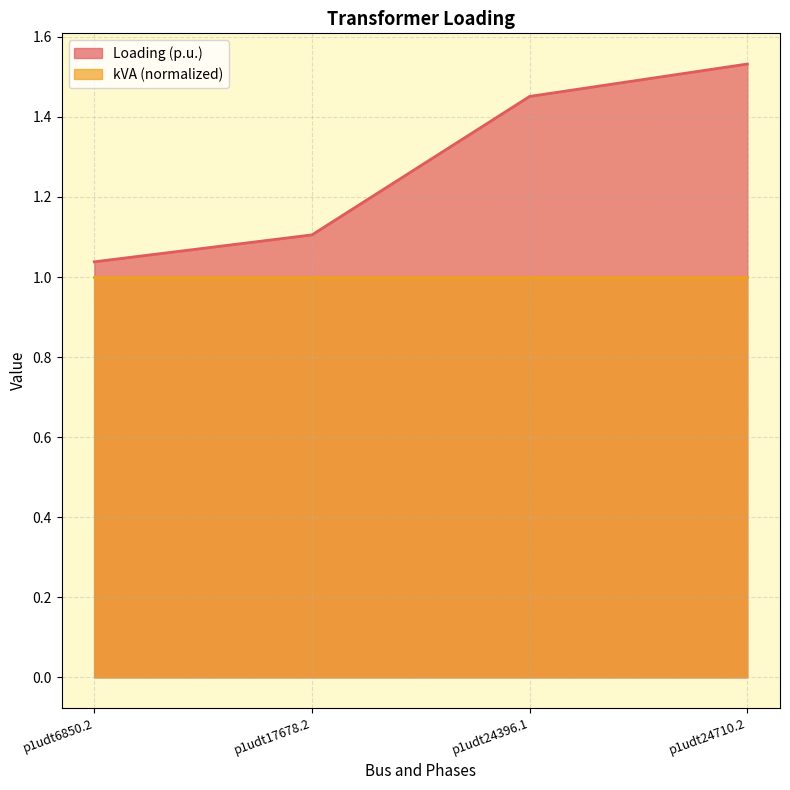

What is the difference between the second highest and second lowest values?

0.3